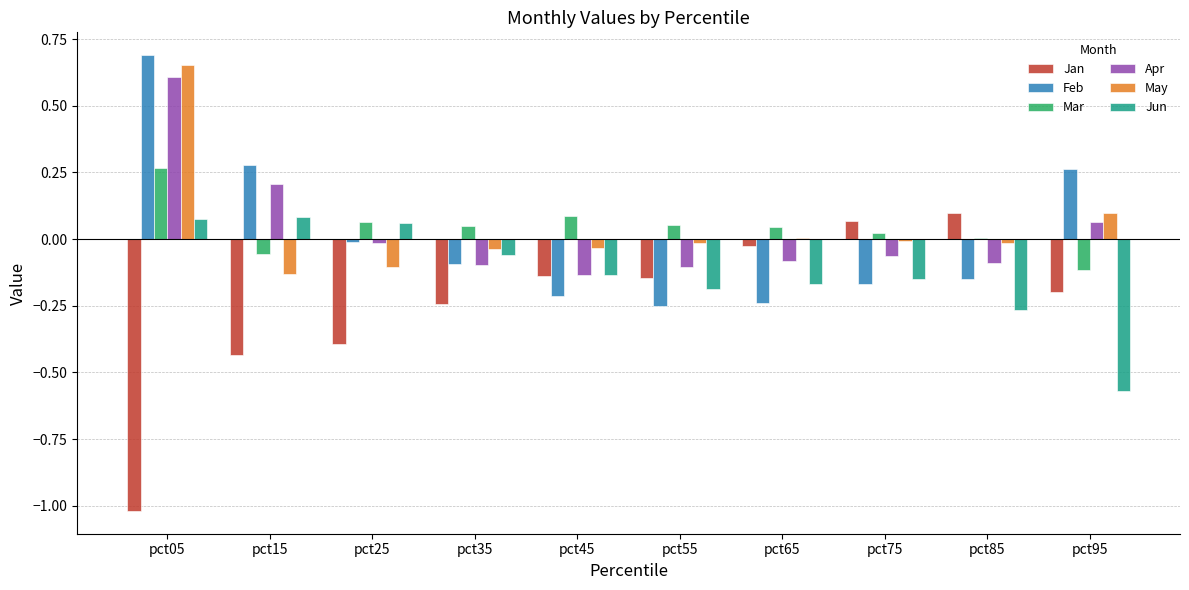

At which category is the sum across all series the highest?

pct05